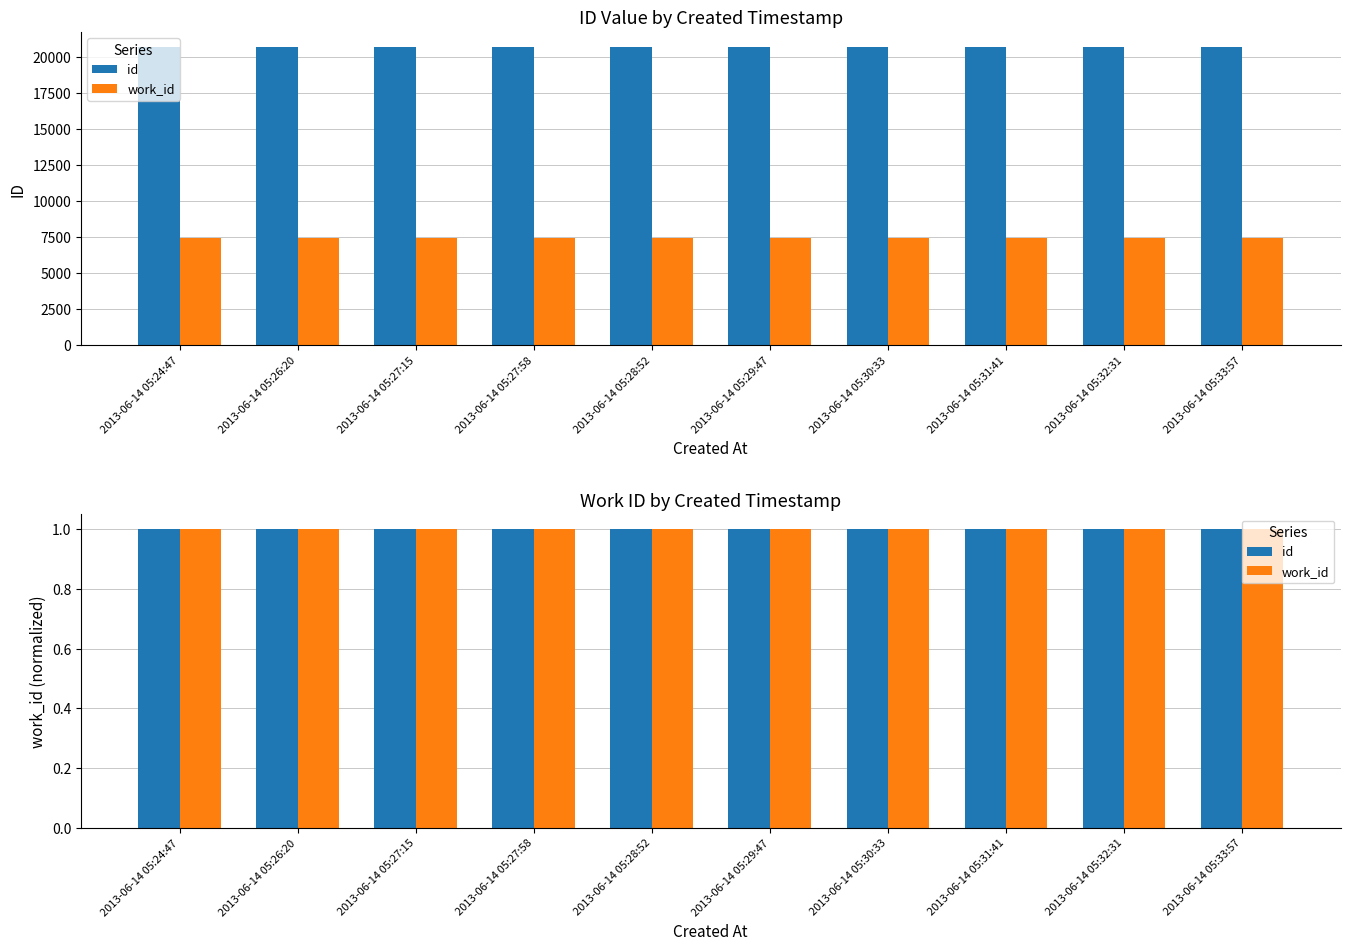

Rank the categories by work_id value from highest to lowest.

2013-06-14 05:24:47, 2013-06-14 05:26:20, 2013-06-14 05:27:15, 2013-06-14 05:27:58, 2013-06-14 05:28:52, 2013-06-14 05:29:47, 2013-06-14 05:30:33, 2013-06-14 05:31:41, 2013-06-14 05:32:31, 2013-06-14 05:33:57